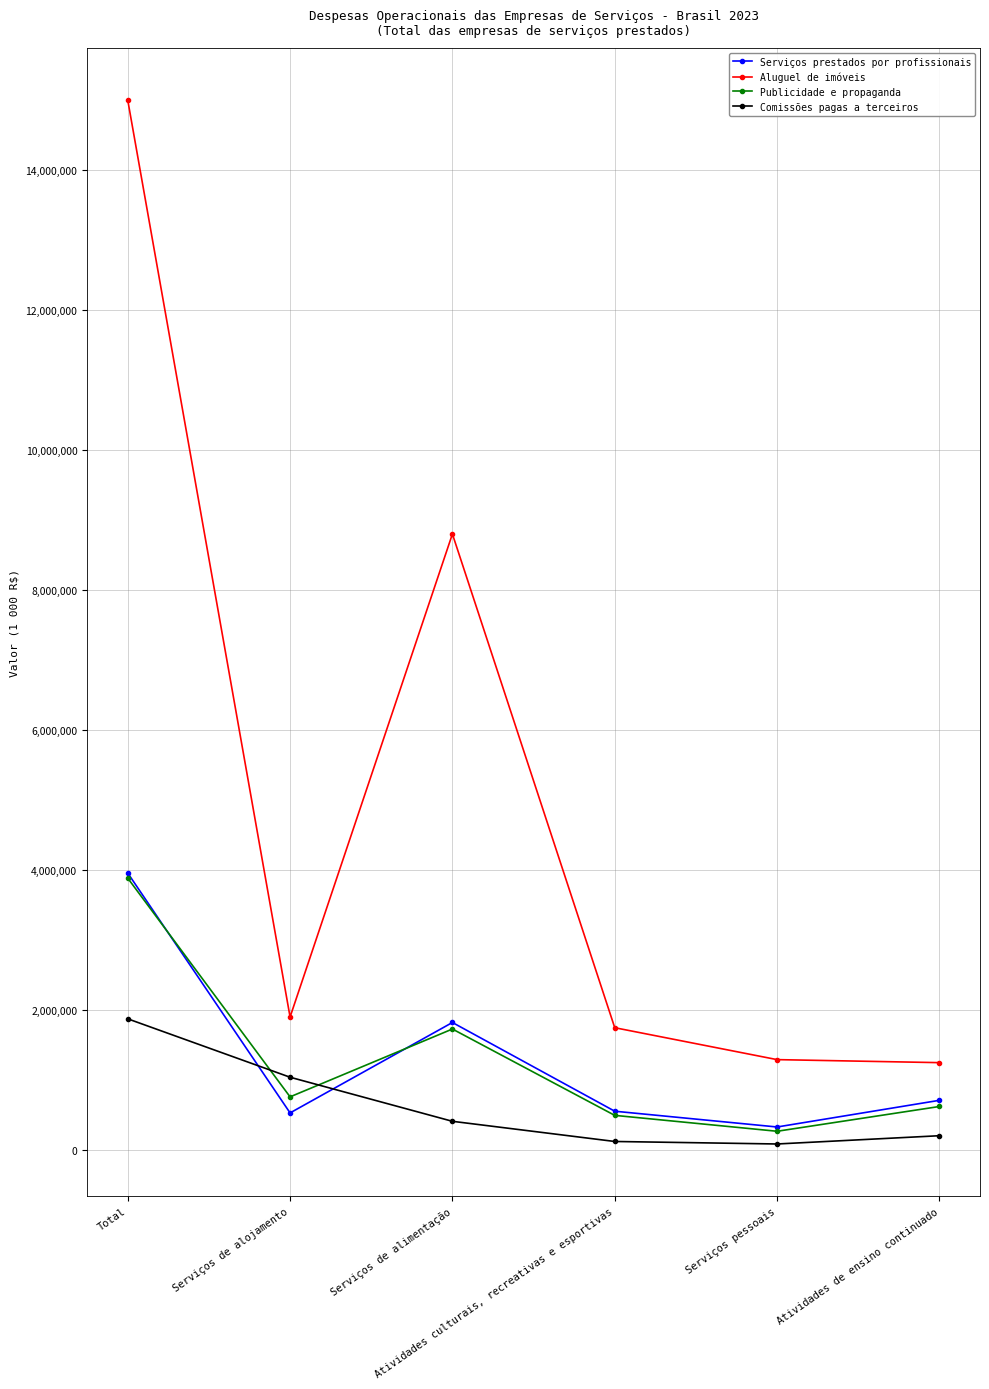

How many times do Comissões pagas a terceiros and Serviços prestados por profissionais cross each other?

2